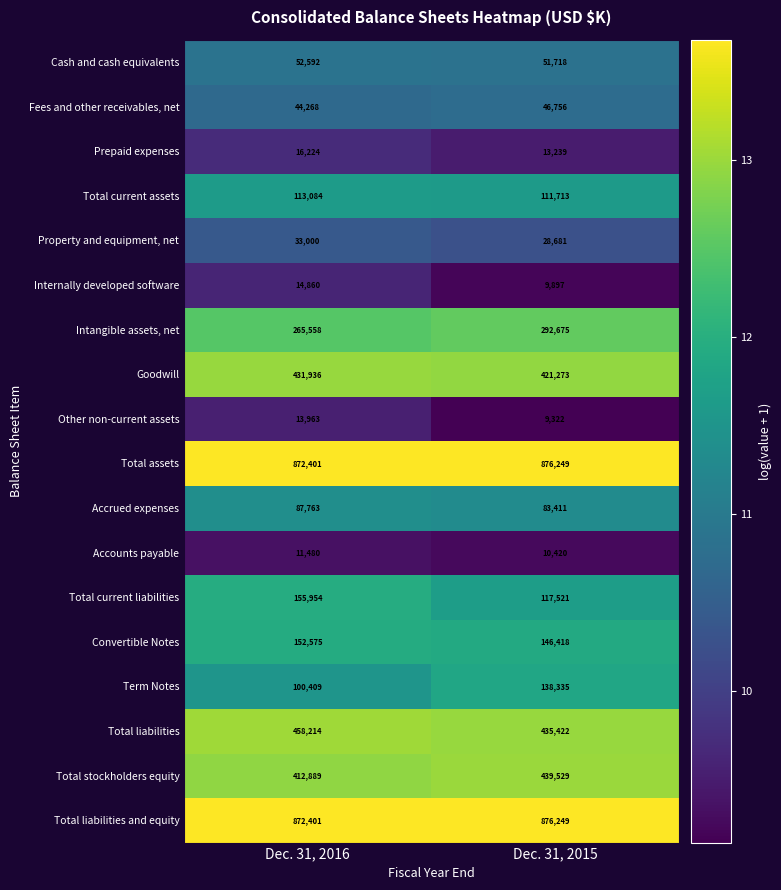

What is the total value across all series at Dec. 31, 2016?

4109571